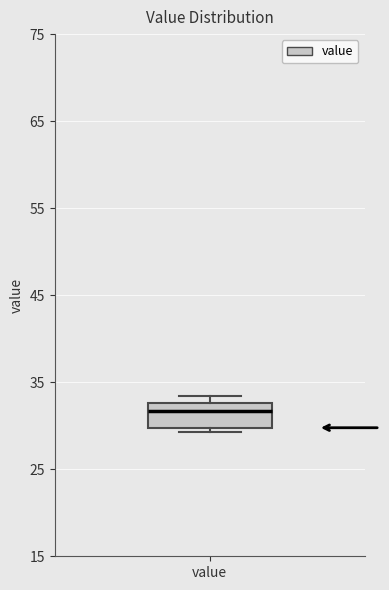

Read this box plot against the y-axis: the position of the median line, the range covered by the box, and the ends of both whiskers. The values are not printed on the chart, so give them approximately, as read against the axis.

median 32, box 30 to 33, whiskers 29 to 33 (just above the box's upper edge)